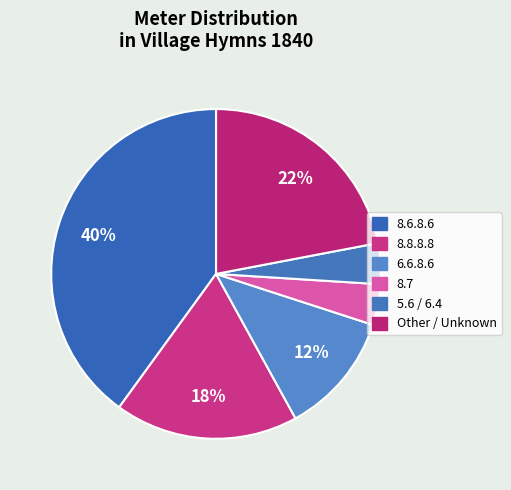

Does any single category account for the majority?

No